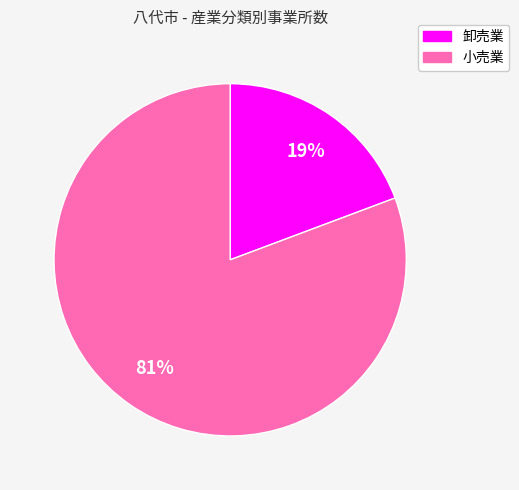

To the nearest percent, what percentage of the pie is 小売業?

81%